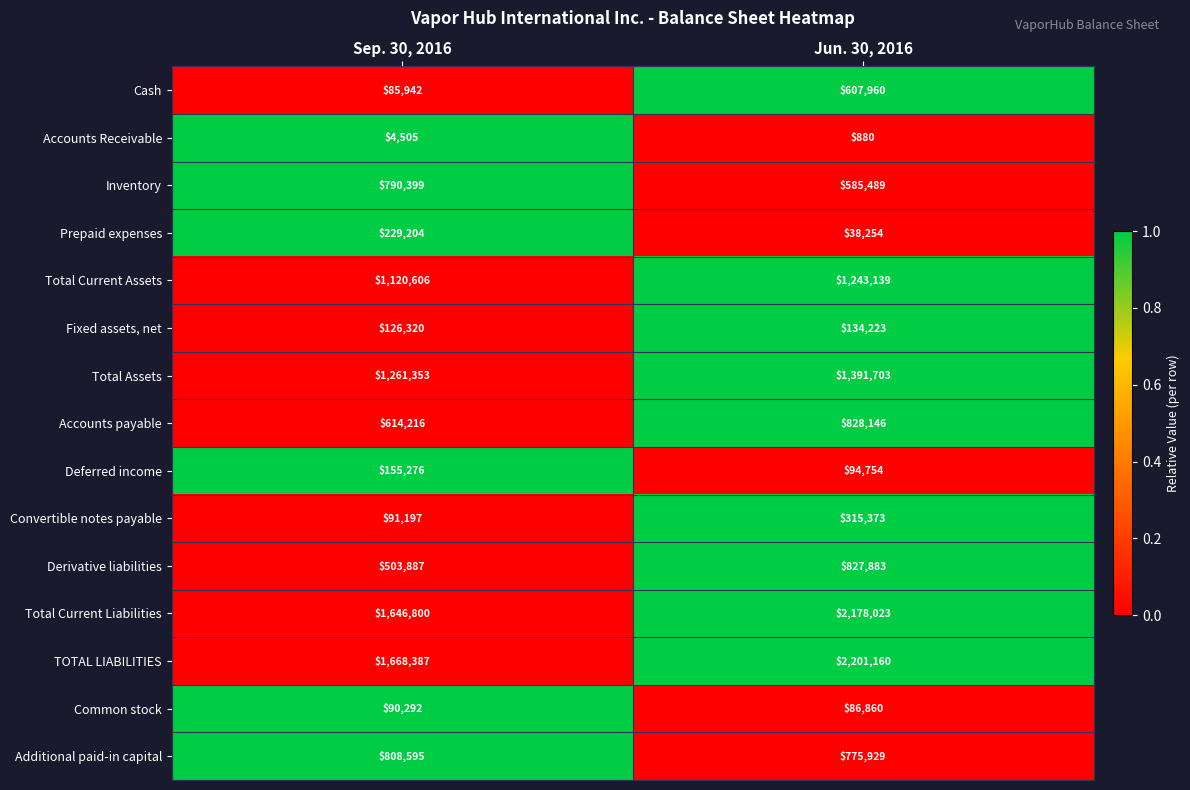

Rank the series by their maximum value, from lowest to highest.

Accounts Receivable, Common stock, Fixed assets, net, Deferred income, Prepaid expenses, Convertible notes payable, Cash, Inventory, Additional paid-in capital, Derivative liabilities, Accounts payable, Total Current Assets, Total Assets, Total Current Liabilities, TOTAL LIABILITIES